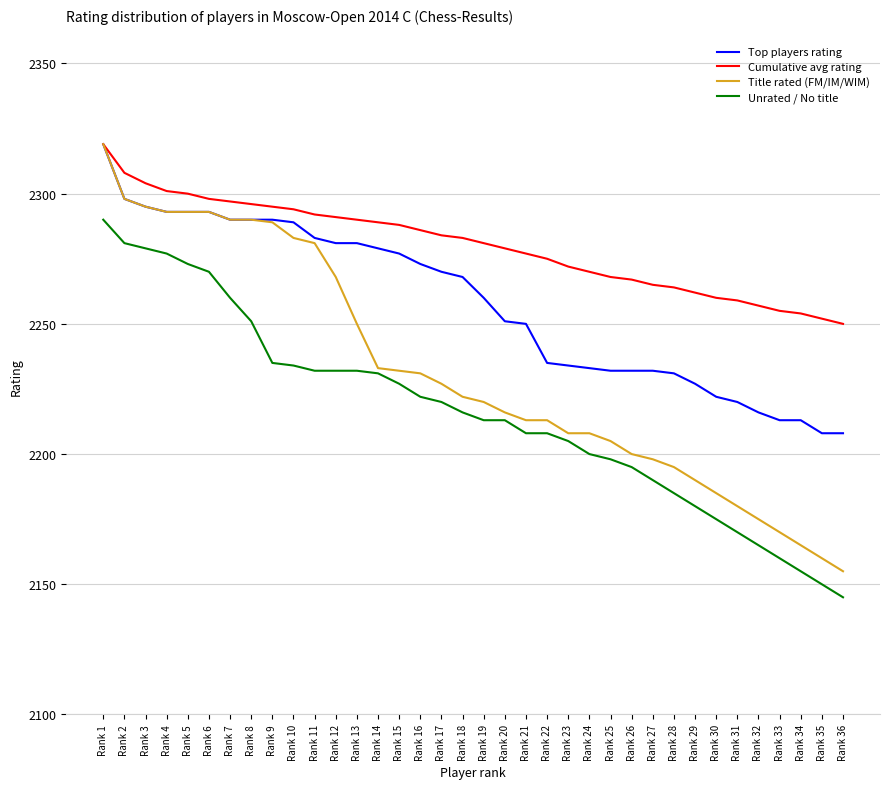

How many values in the Title rated (FM/IM/WIM) series are below 2222?

18